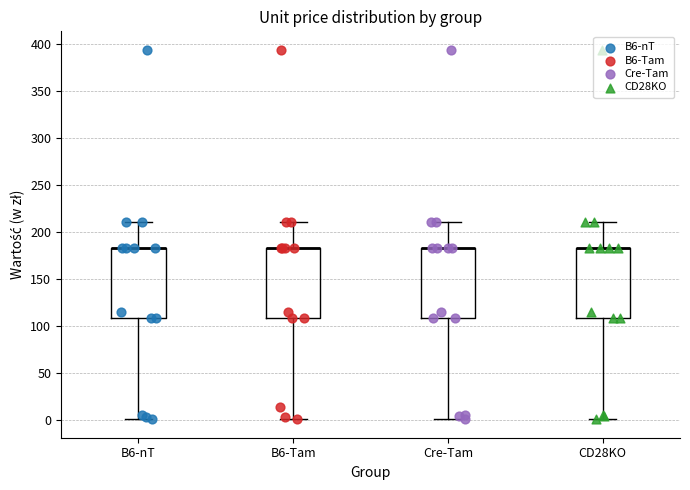

Reading left to right, transcribe this box plot: for each box, give where its median line is, the range the box spans, and where its two whiskers end, as read against the y-axis. The values are not printed on the chart, so give them approximately, as read against the axis.

B6-nT: median 185 (drawn on the box's upper edge), box 110 to 185, whiskers 0 to 210
B6-Tam: median 185 (drawn on the box's upper edge), box 110 to 185, whiskers 0 to 210
Cre-Tam: median 185 (drawn on the box's upper edge), box 110 to 185, whiskers 0 to 210
CD28KO: median 185 (drawn on the box's upper edge), box 110 to 185, whiskers 0 to 210